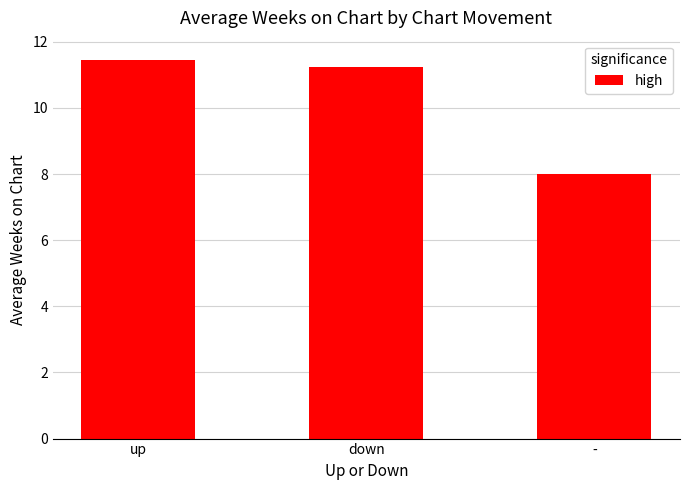

What is the sum of all values?

30.7